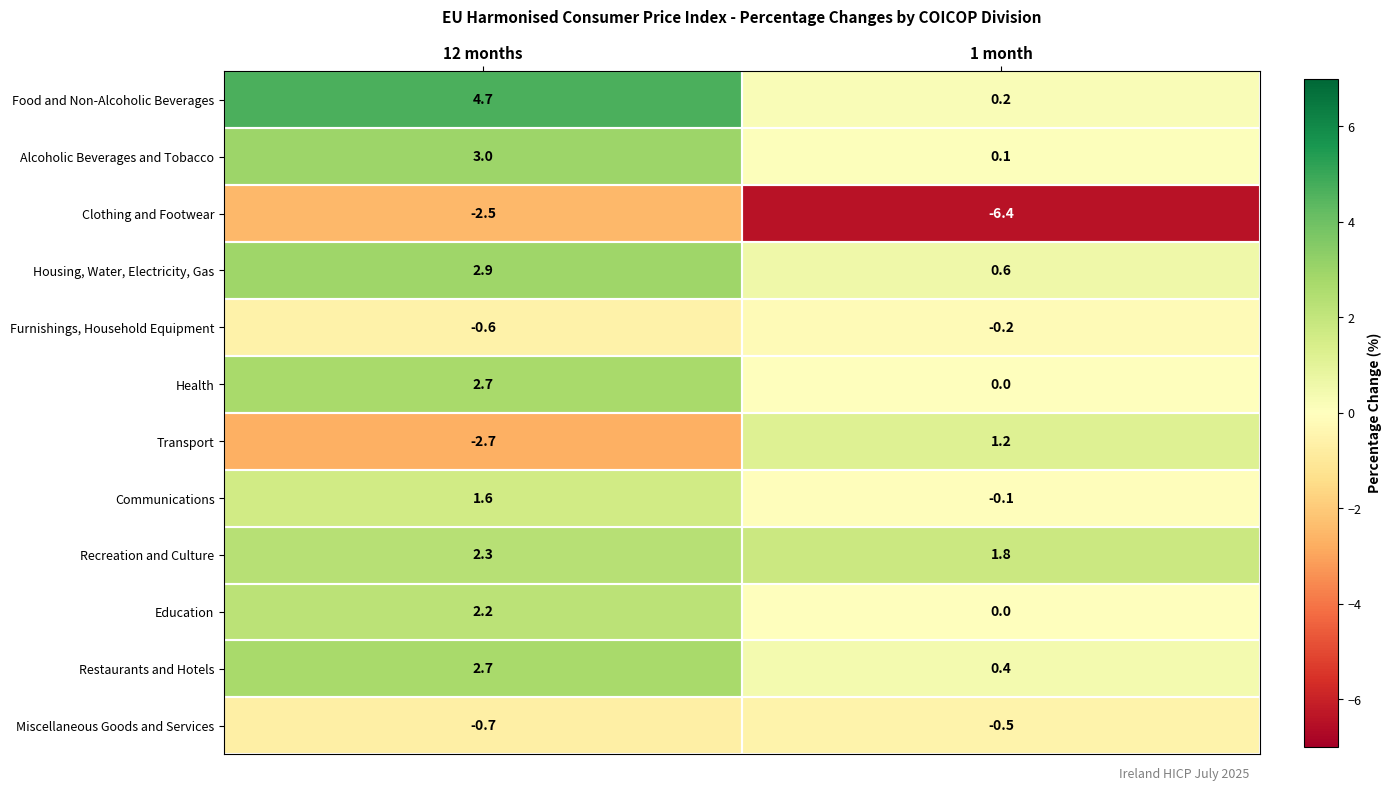

At which category does the chart reach its peak across all series?

12 months